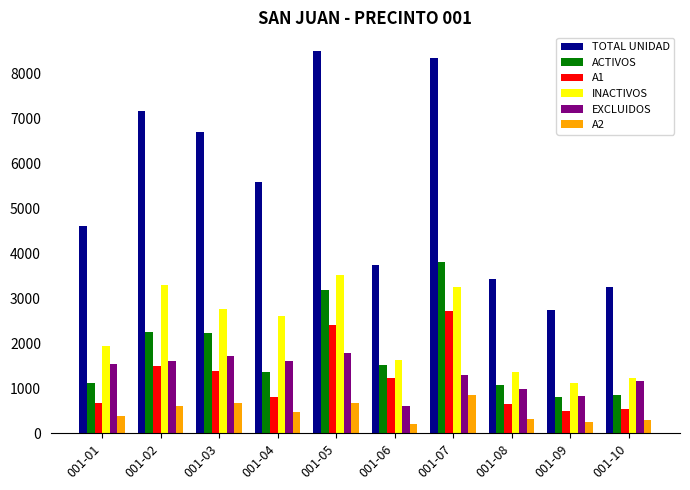

How many distinct data groups are displayed?

6